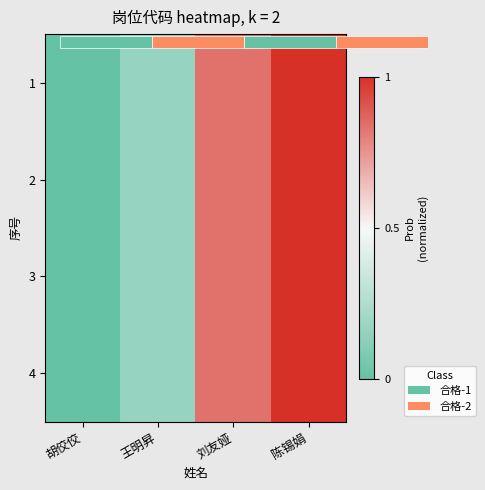

True or false: 2 has a value of 0.0 at 王明昇.

False